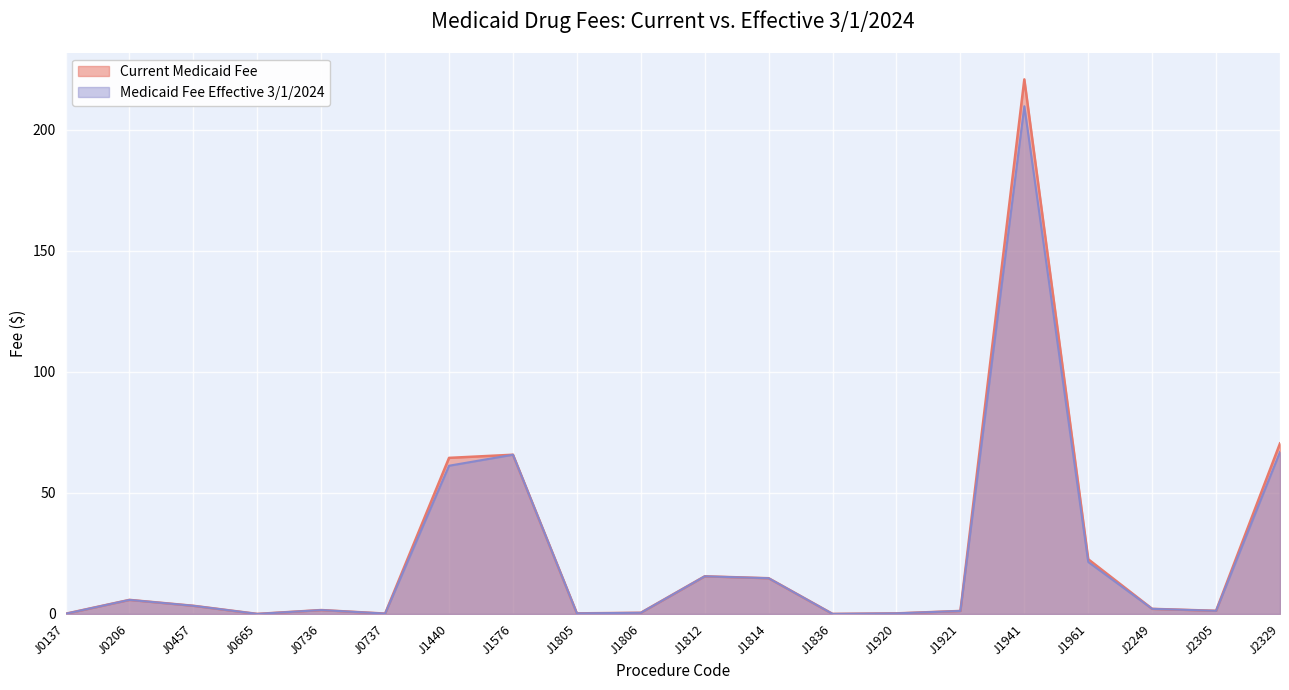

Which has a higher value, J1941 or J1921?

J1941